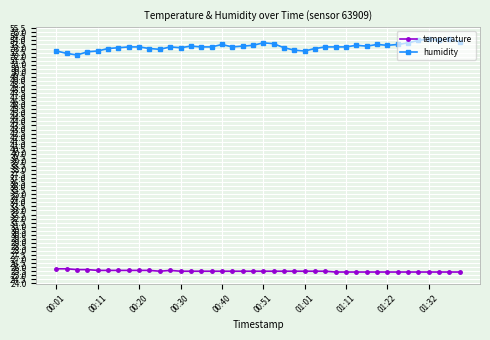

What are all the series names shown in the legend?

temperature, humidity